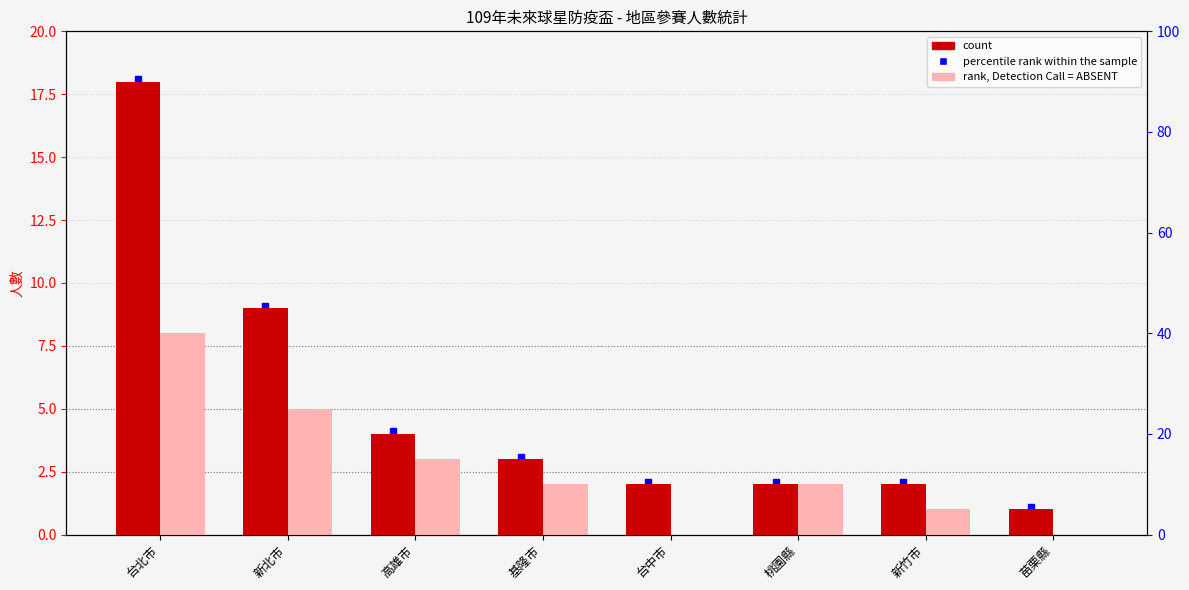

Where does the count series first go above 3?

台北市